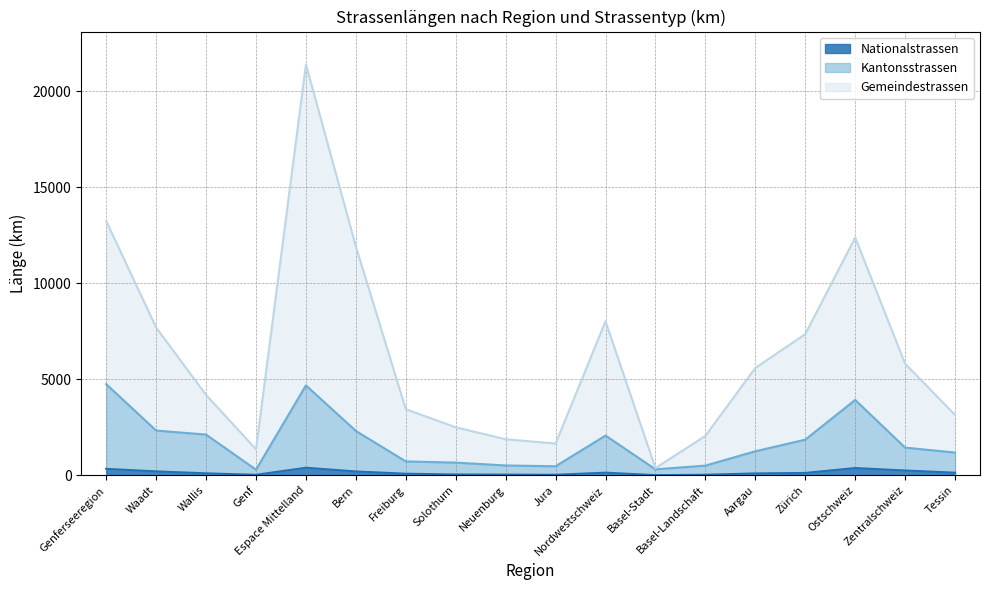

How many lines are shown in the chart?

3